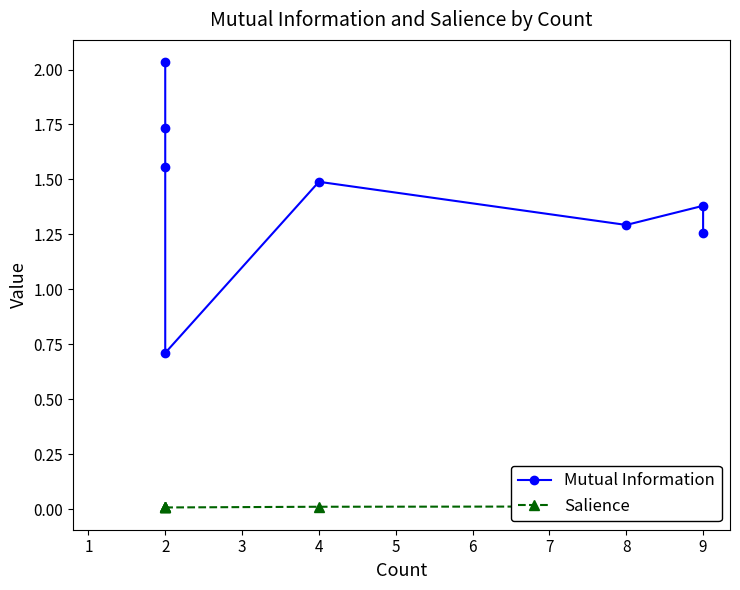

Reading right to left, extract all data points from this chart.

Mutual Information: 1.3	1.4	1.3	1.5	0.7	1.6	1.7	2.0
Salience: 0.0	0.0	0.0	0.0	0.0	0.0	0.0	0.0